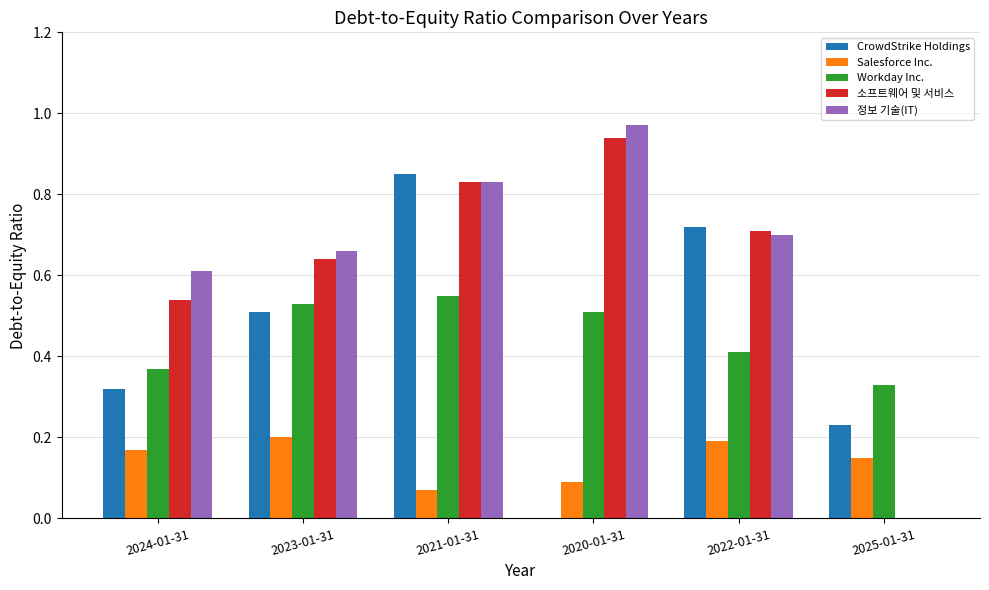

What is the sum of all 정보 기술(IT) values?

3.8